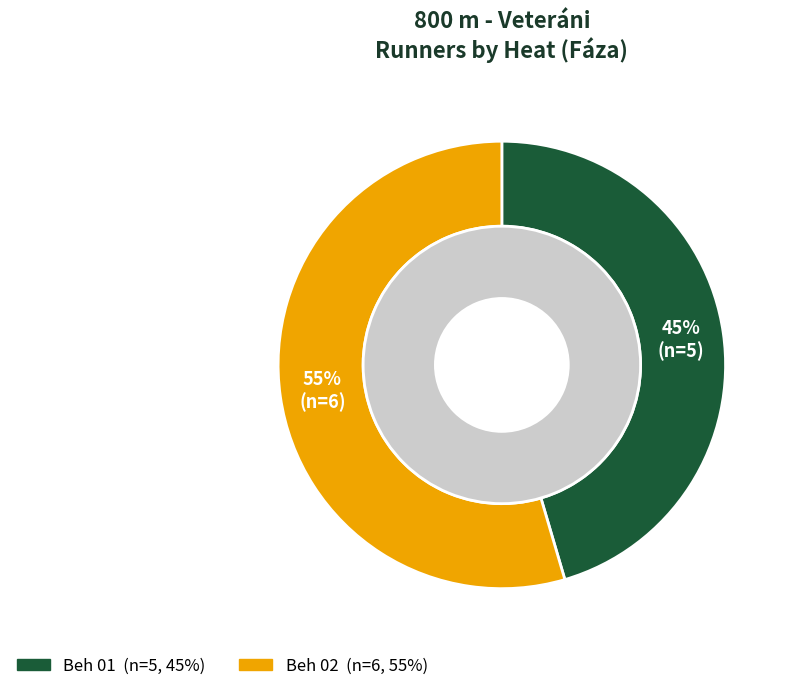

To the nearest percent, what portion does Beh 02 represent?

55%